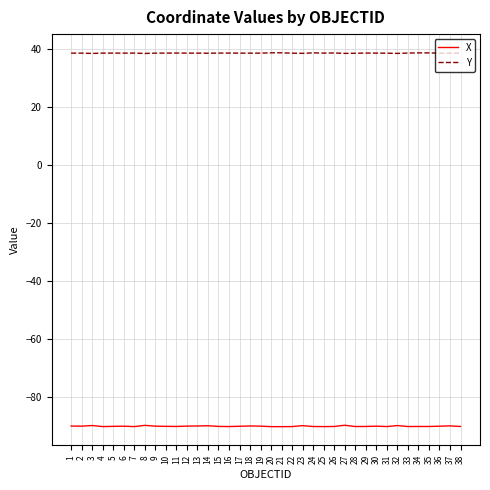

True or false: Y and X cross at least once.

False